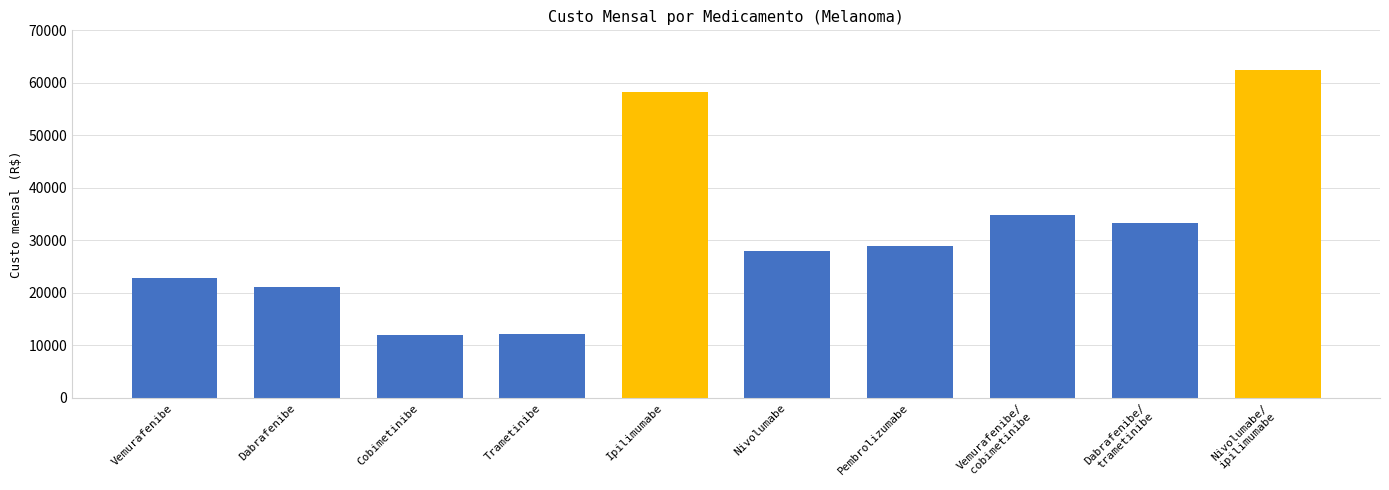

Is it true that the value at Ipilimumabe is 58181.7?

True